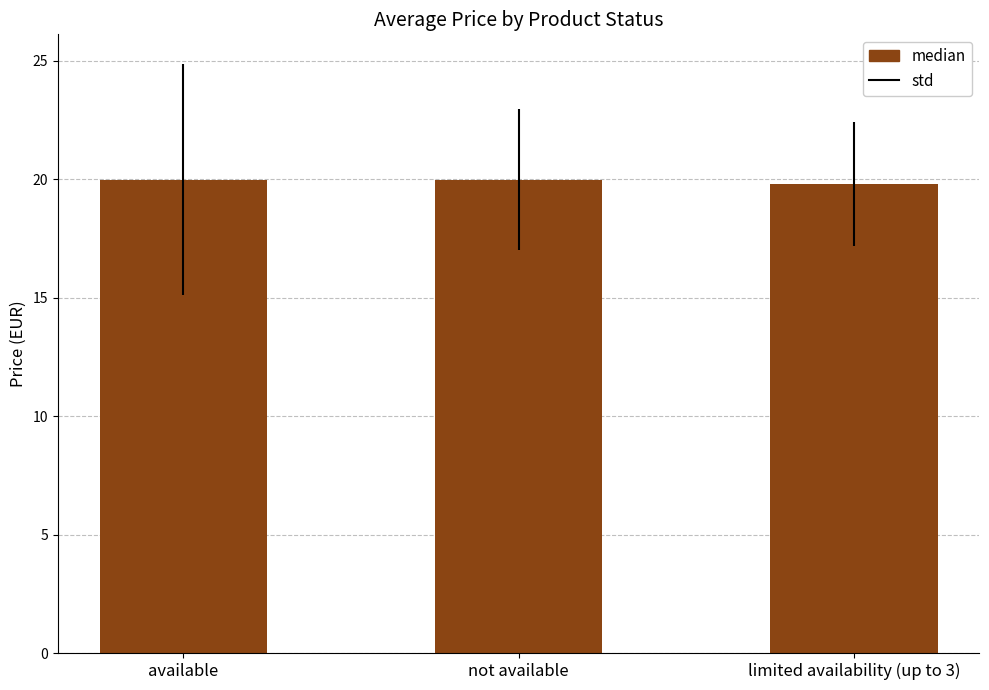

What is the label of the 3rd bar from the left?

limited availability (up to 3)